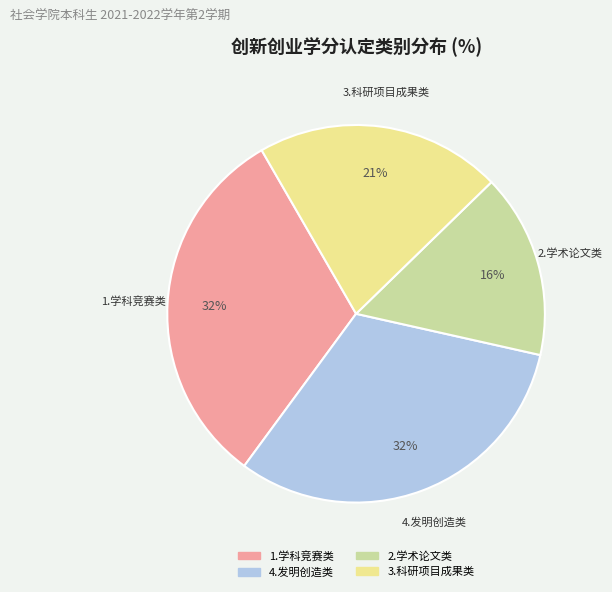

Does any single category account for the majority?

No